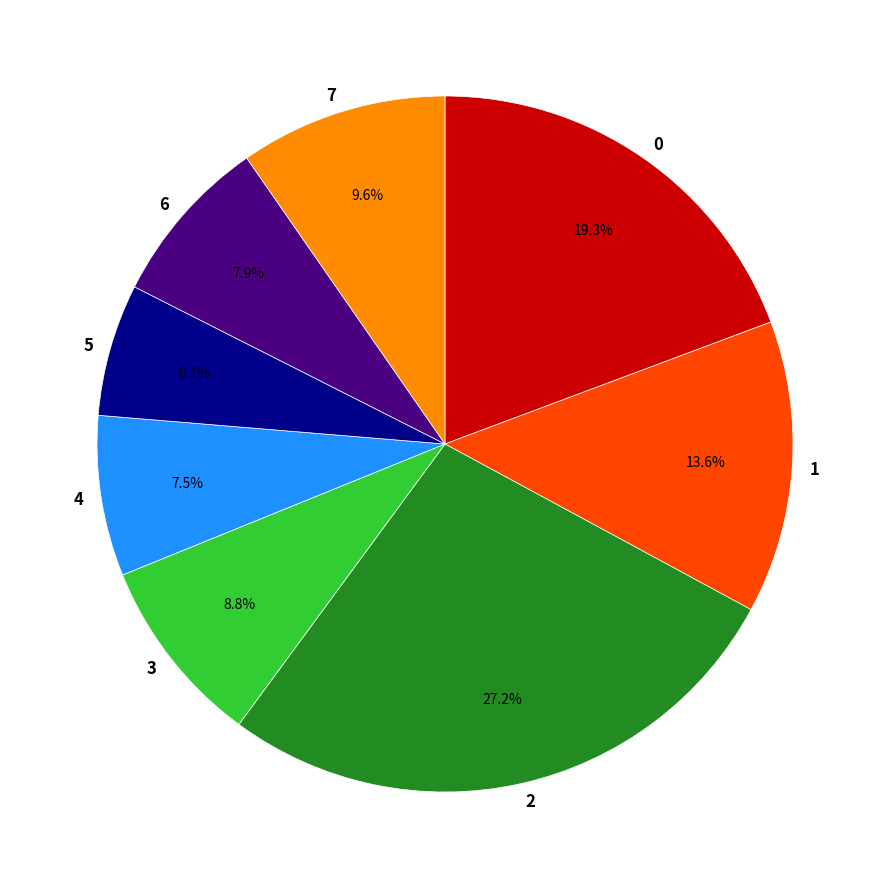

To the nearest percent, what percentage of the pie is 3?

9%